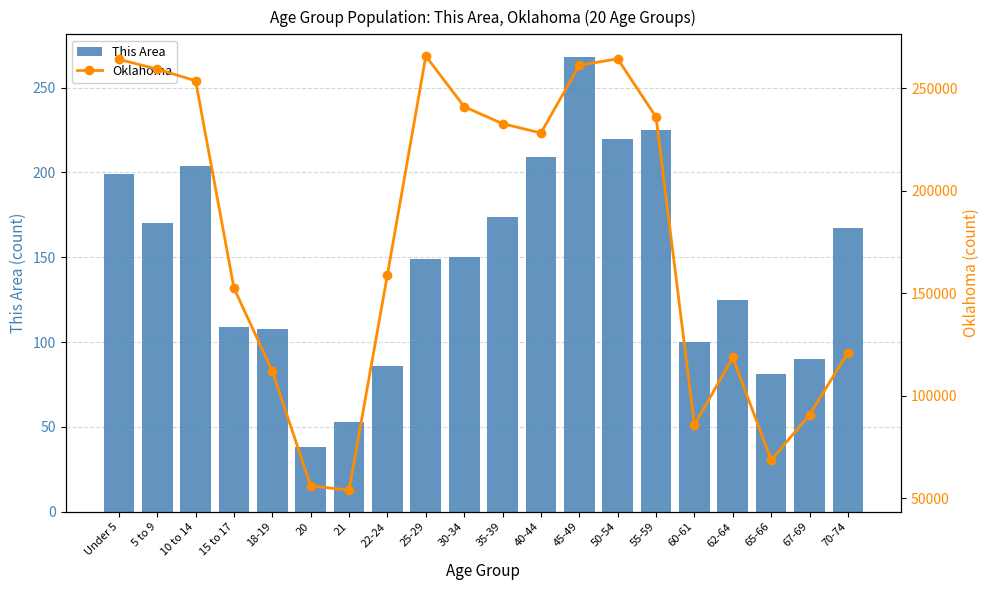

Count the number of categories in the chart.

20